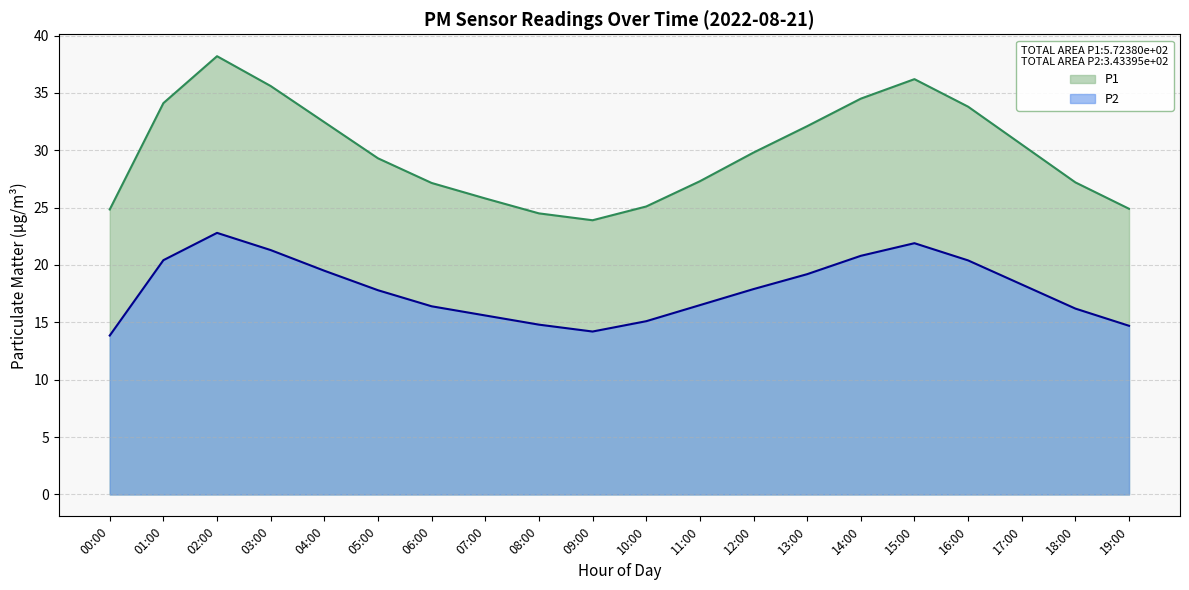

At which label does P1 reach its minimum?

09:00